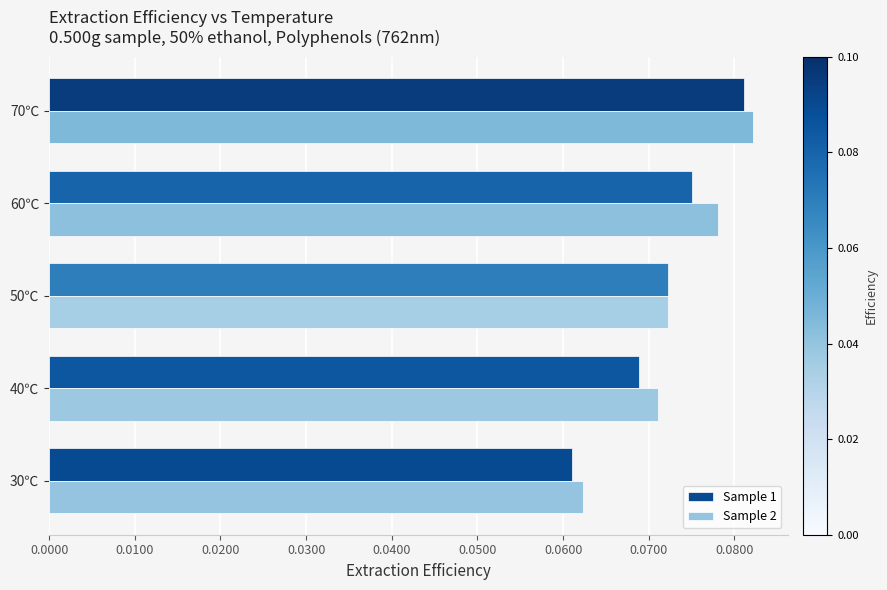

Which series has the widest spread of values?

Sample 1